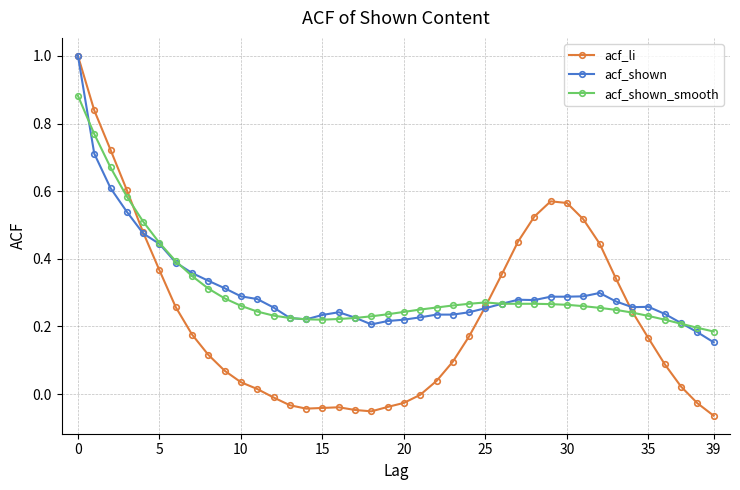

How many data points does each series have?

40